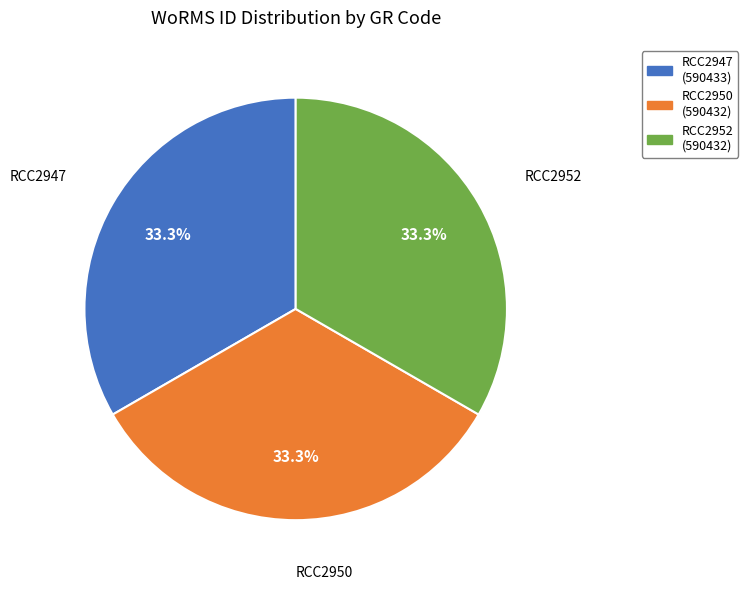

What is the ratio of the value at RCC2947 to the value at RCC2952?

1.0